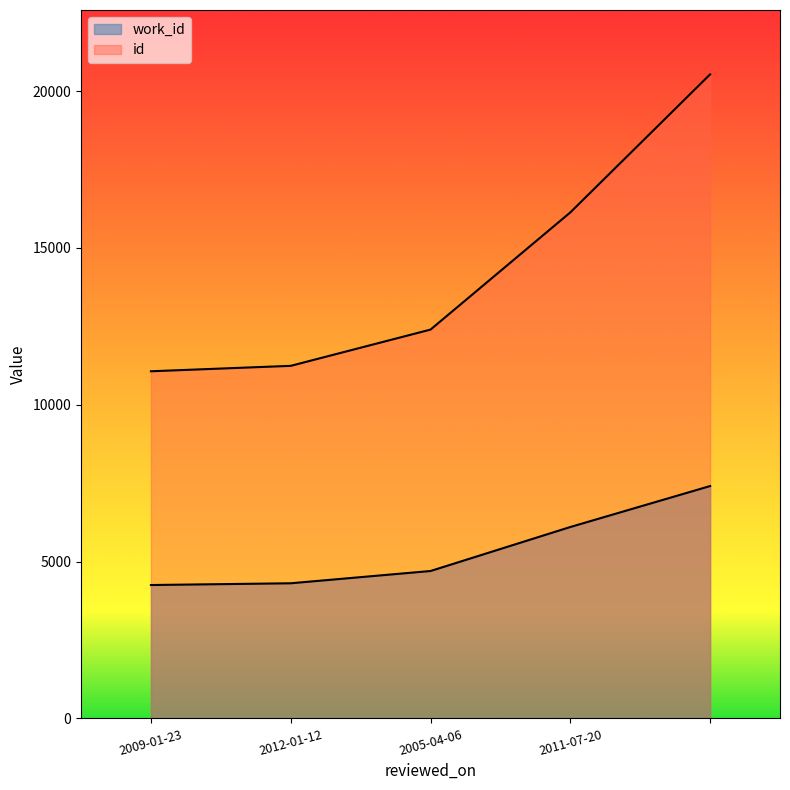

At how many categories does at least one series exceed 20449?

1